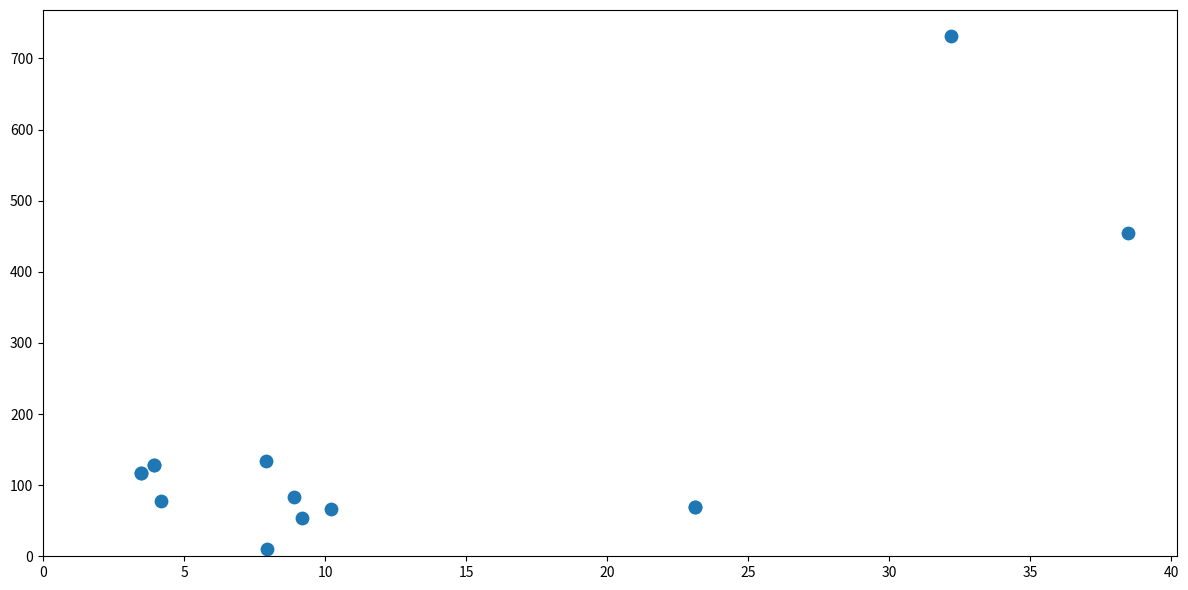

What Y value in the scatter plot is closest to 370?

454.0